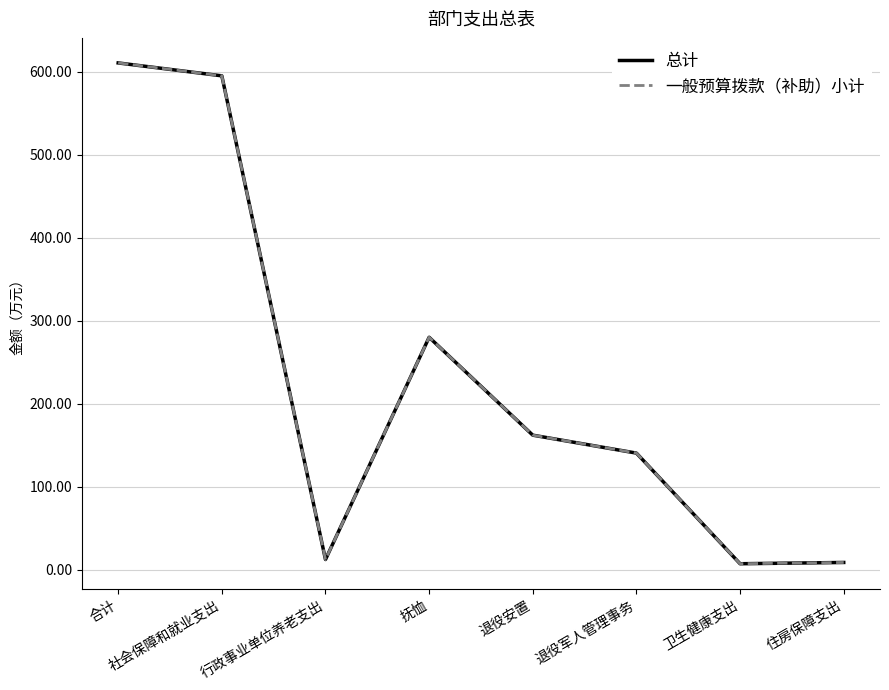

What is the label of the 6th point from the right?

行政事业单位养老支出